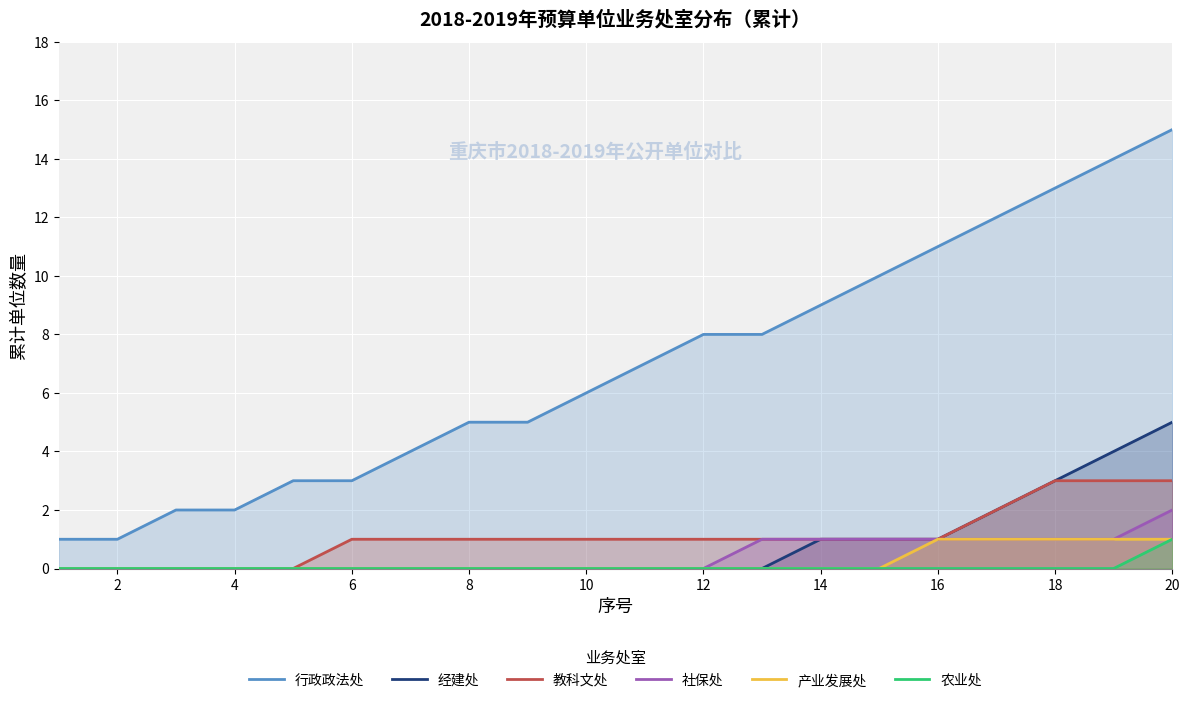

What is the difference between the maximum and minimum values in the 产业发展处 series?

1